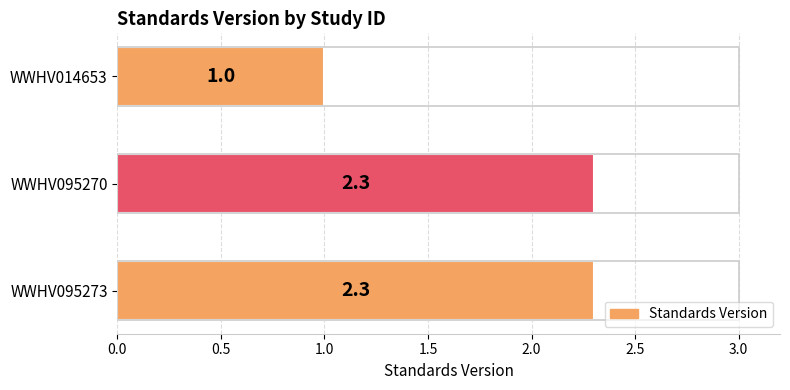

What is the maximum value shown in the chart?

2.3